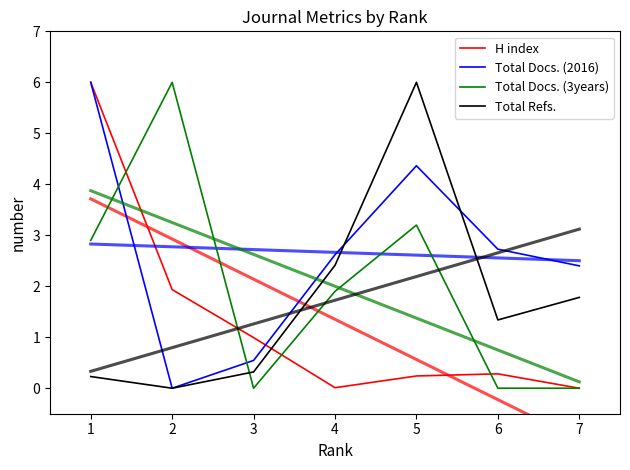

List the series in order of their peak value, lowest first.

H index, Total Docs. (2016), Total Docs. (3years), Total Refs.